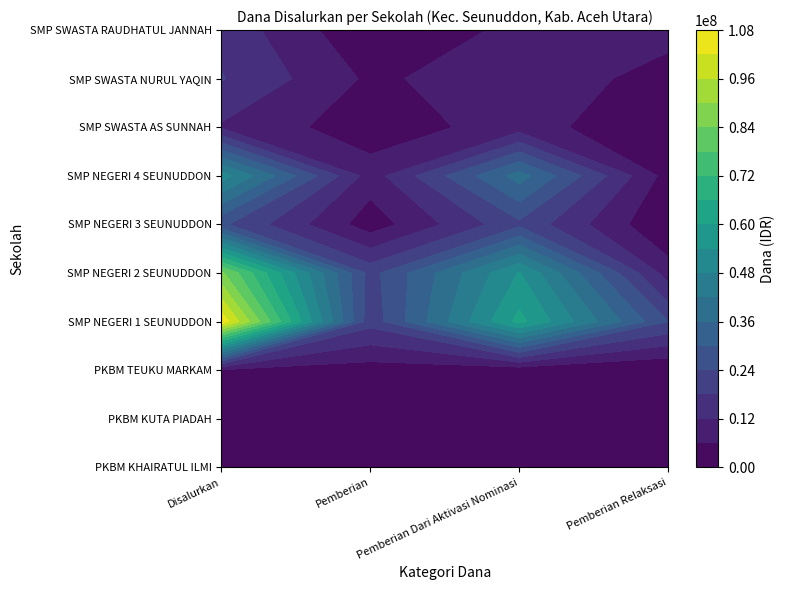

Read the SMP SWASTA RAUDHATUL JANNAH value at 1.

750000